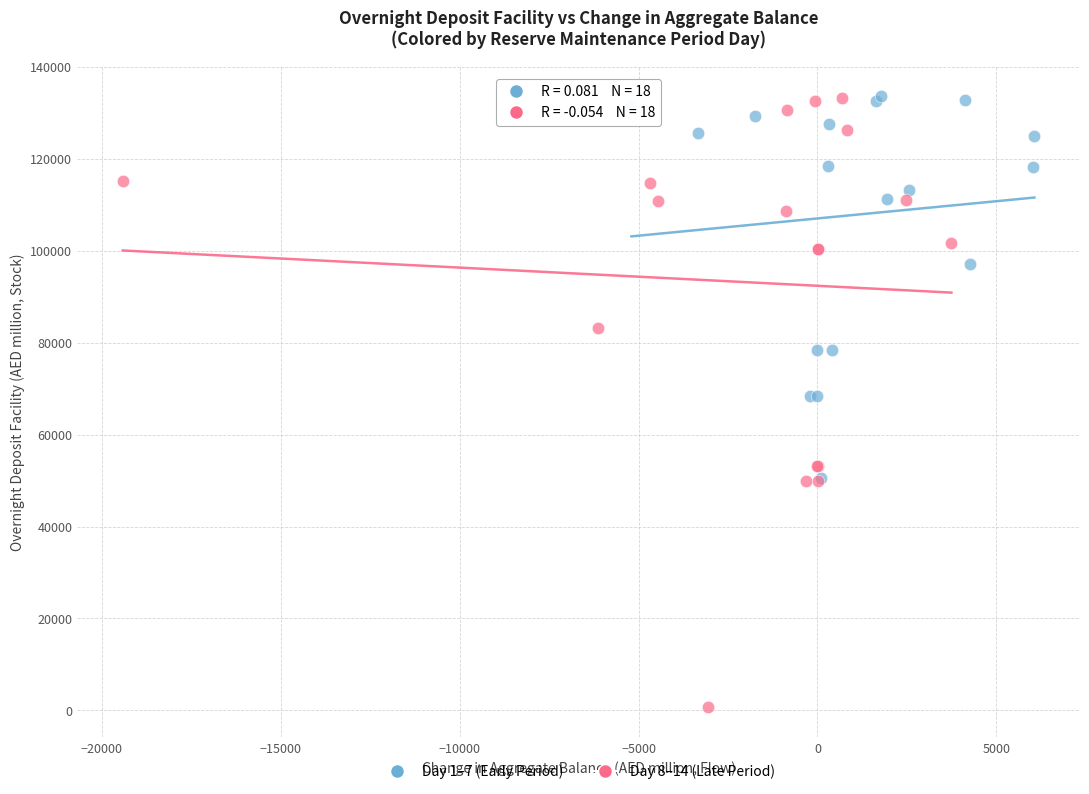

Which series contains the lowest Y value?

Day 8–14 (Late Period)